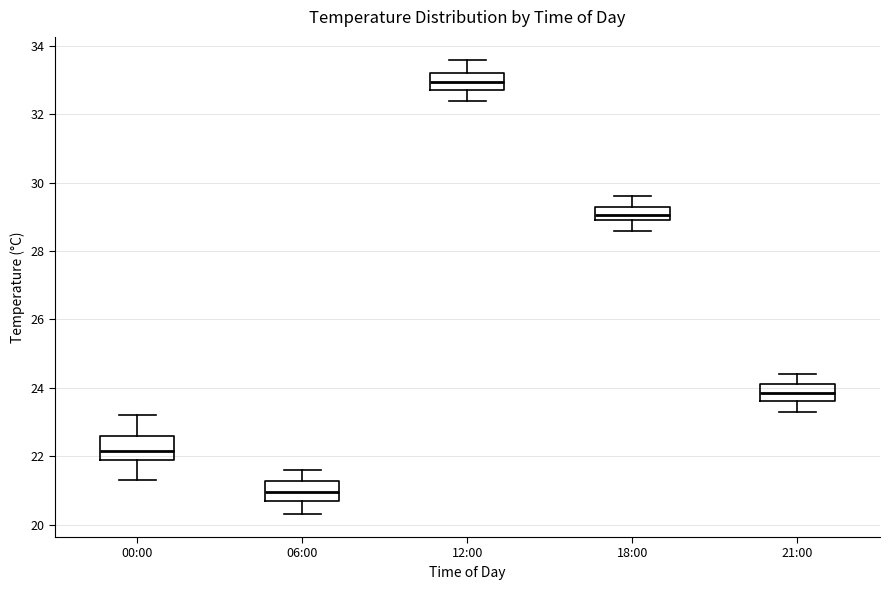

Reading left to right, transcribe this box plot: for each box, give where its median line is, the range the box spans, and where its two whiskers end, as read against the y-axis. The values are not printed on the chart, so give them approximately, as read against the axis.

00:00: median 22.2, box 22.0 to 22.6, whiskers 21.4 to 23.2
06:00: median 21.0, box 20.8 to 21.2, whiskers 20.4 to 21.6
12:00: median 33.0, box 32.8 to 33.2, whiskers 32.4 to 33.6
18:00: median 29.0 (inside the box), box 29.0 to 29.4, whiskers 28.6 to 29.6
21:00: median 23.8, box 23.6 to 24.2, whiskers 23.4 to 24.4